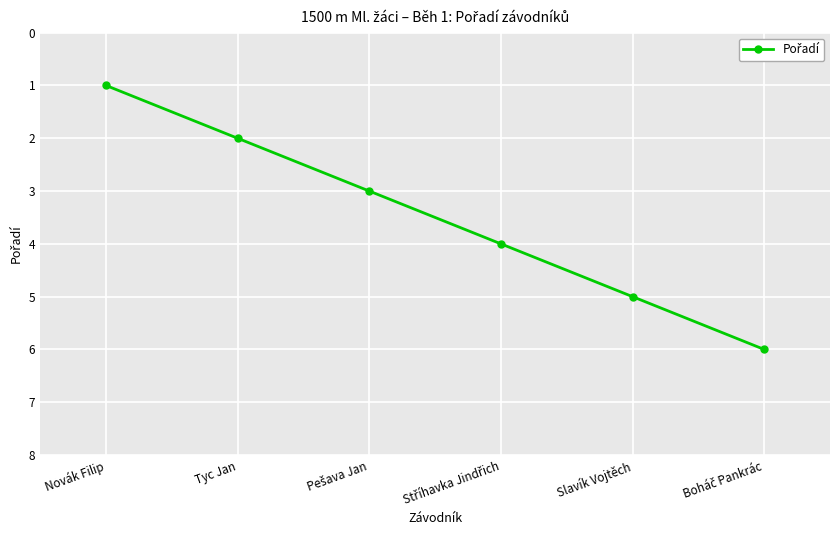

True or false: there are more than 2 points higher than both neighbors.

False